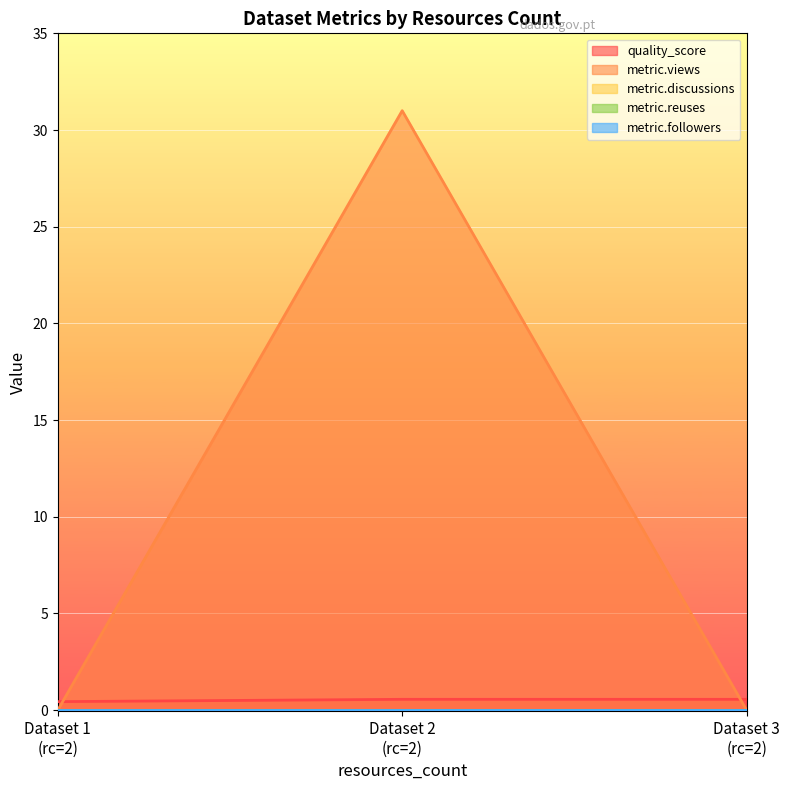

Reading right to left, what are all the values shown in this chart?

quality_score: 2=0.6	2=0.6	2=0.4
metric.views: 2=0.0	2=31.0	2=0.0
metric.discussions: 2=0.0	2=0.0	2=0.0
metric.reuses: 2=0.0	2=0.0	2=0.0
metric.followers: 2=0.0	2=0.0	2=0.0